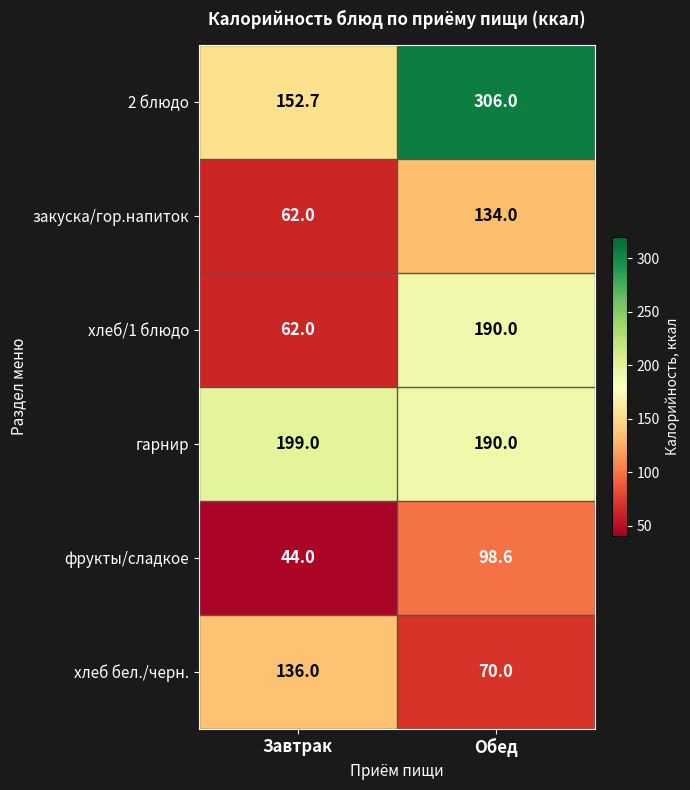

How many distinct data groups are displayed?

6